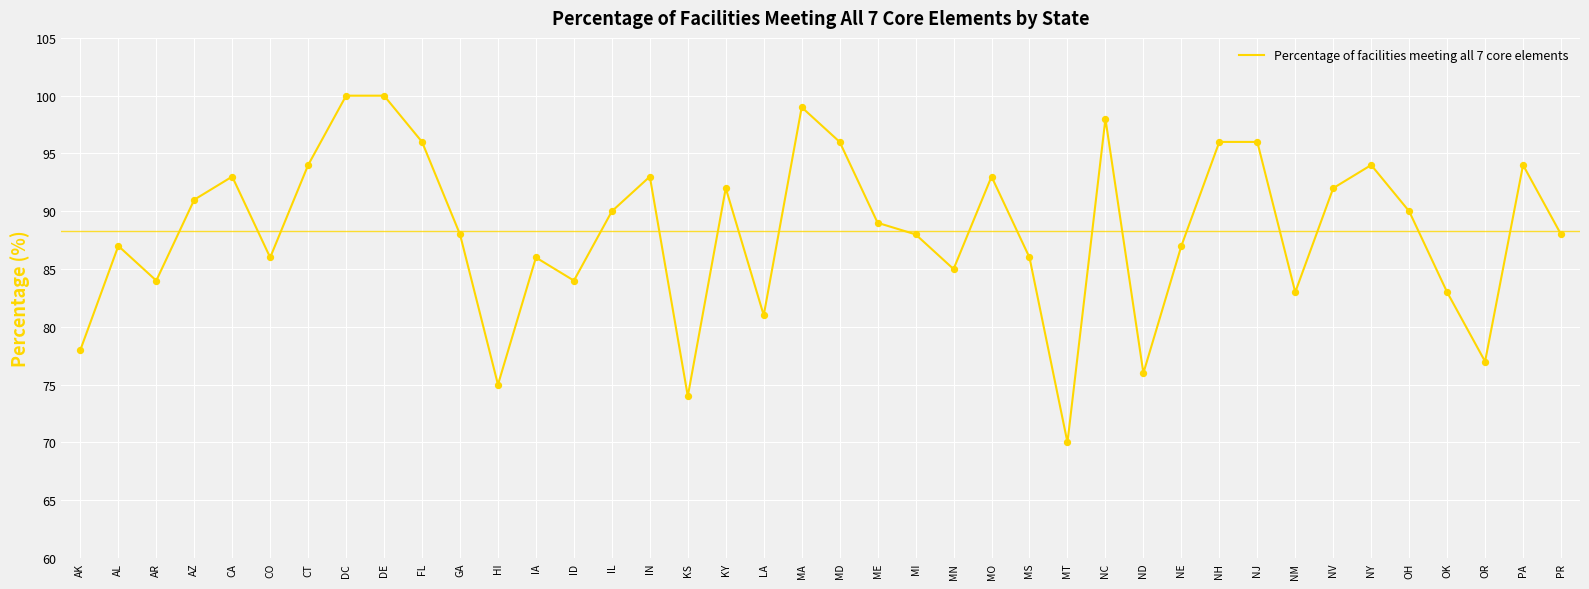

Approximately how many times larger is the value at NE compared to MN?

1.0